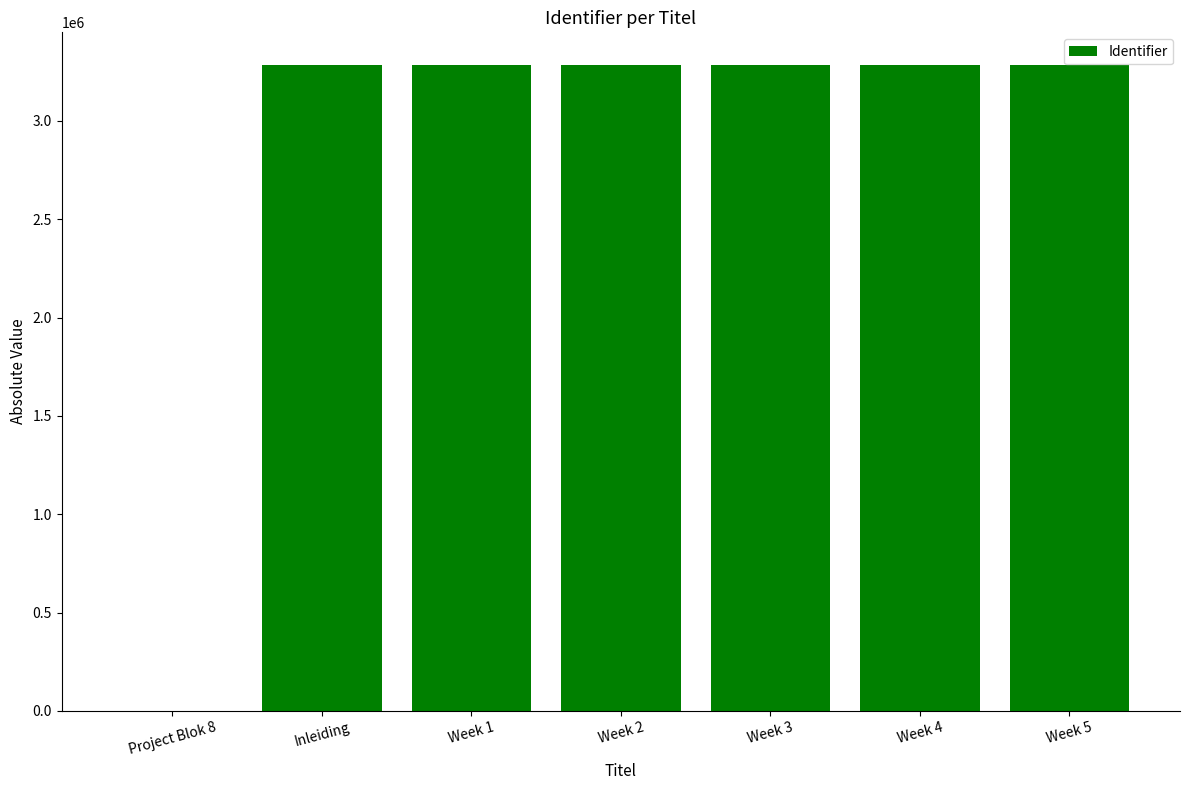

Where is the data nearest to the value 1642636?

Week 1